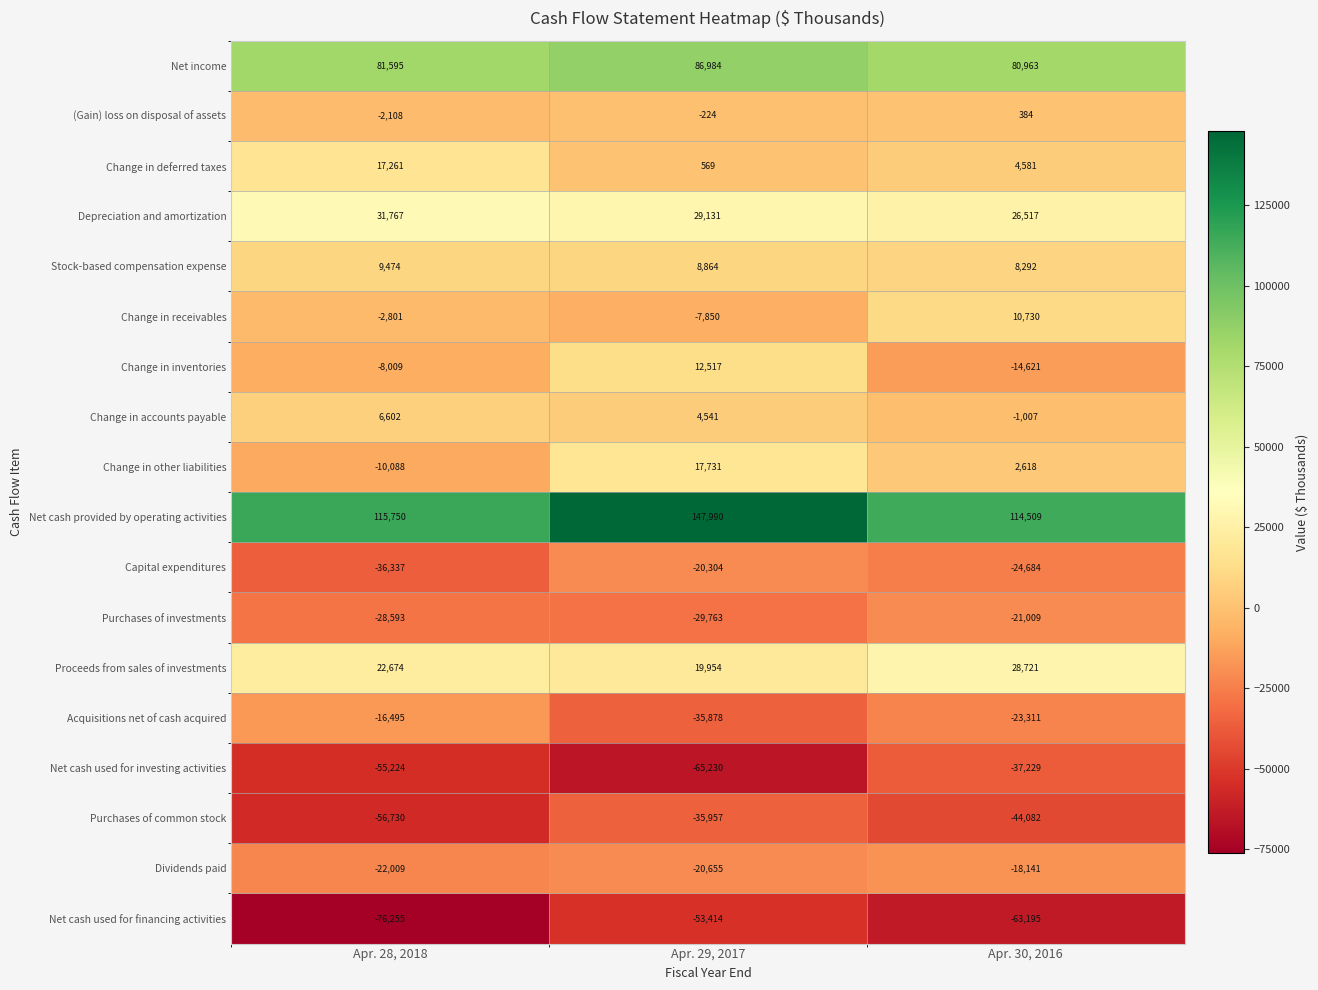

What is the difference between the second highest and minimum values in the Net cash used for investing activities series?

10006